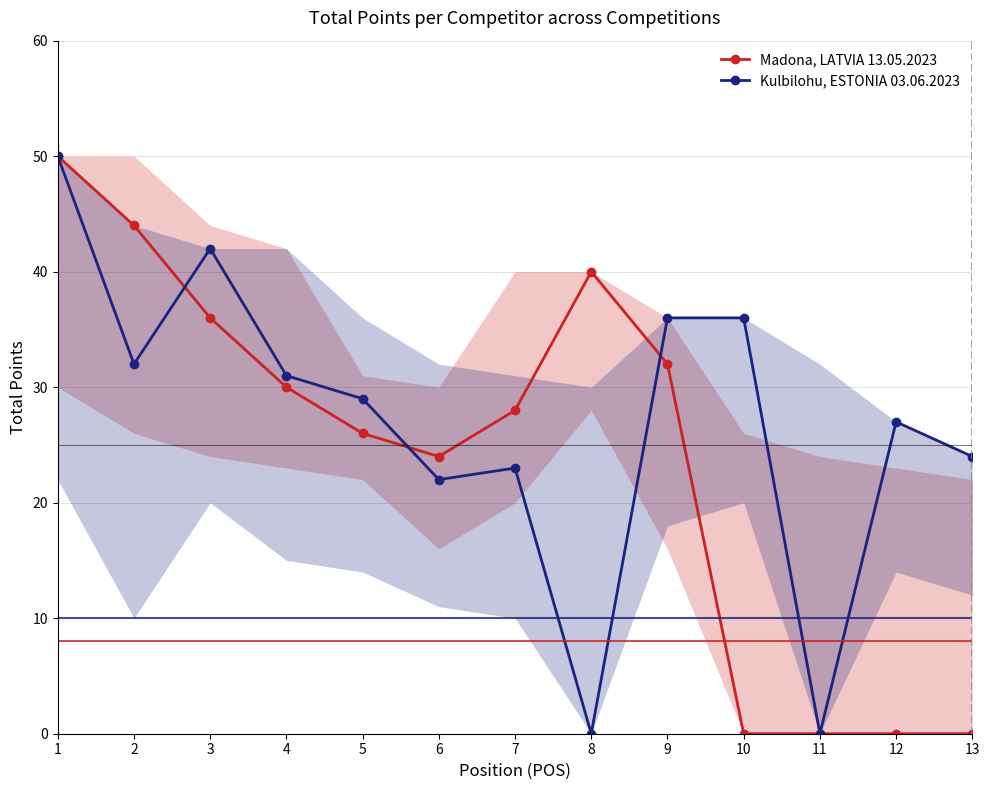

Reading right to left, transcribe all the data shown in this chart.

Madona, LATVIA 13.05.2023: 13=0	12=0	11=0	10=0	9=32	8=40	7=28	6=24	5=26	4=30	3=36	2=44	1=50
Kulbilohu, ESTONIA 03.06.2023: 13=24	12=27	11=0	10=36	9=36	8=0	7=23	6=22	5=29	4=31	3=42	2=32	1=50